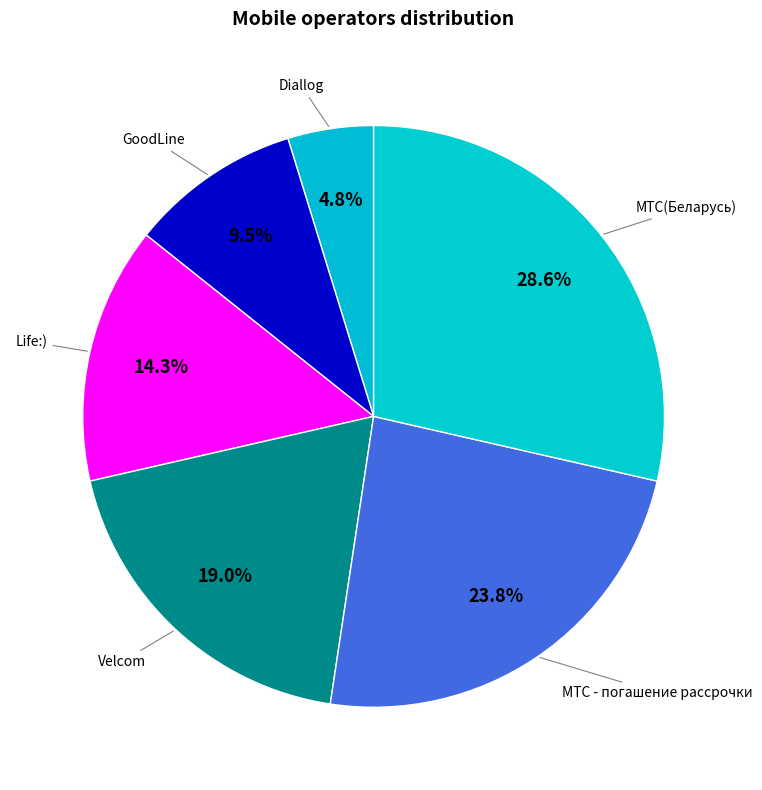

Is there any slice that represents more than half of the pie?

No